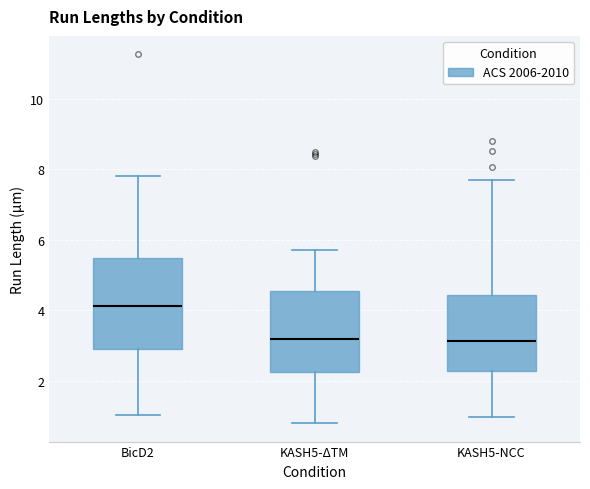

Which box is the tallest, from its lower edge to its upper edge?

BicD2